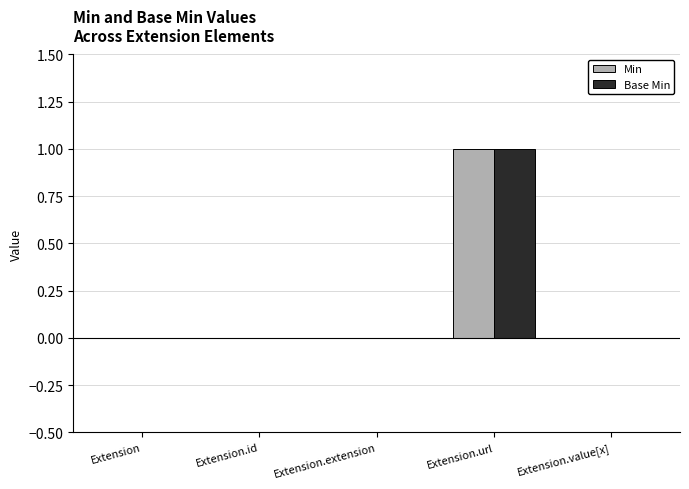

True or false: Min has a value of 0 at Extension.

True